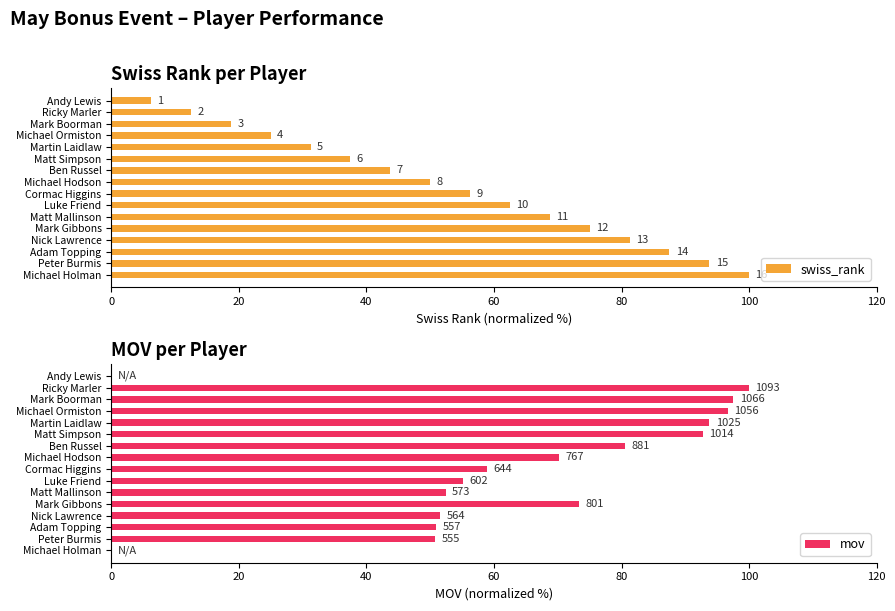

How many bars are there in each group?

2